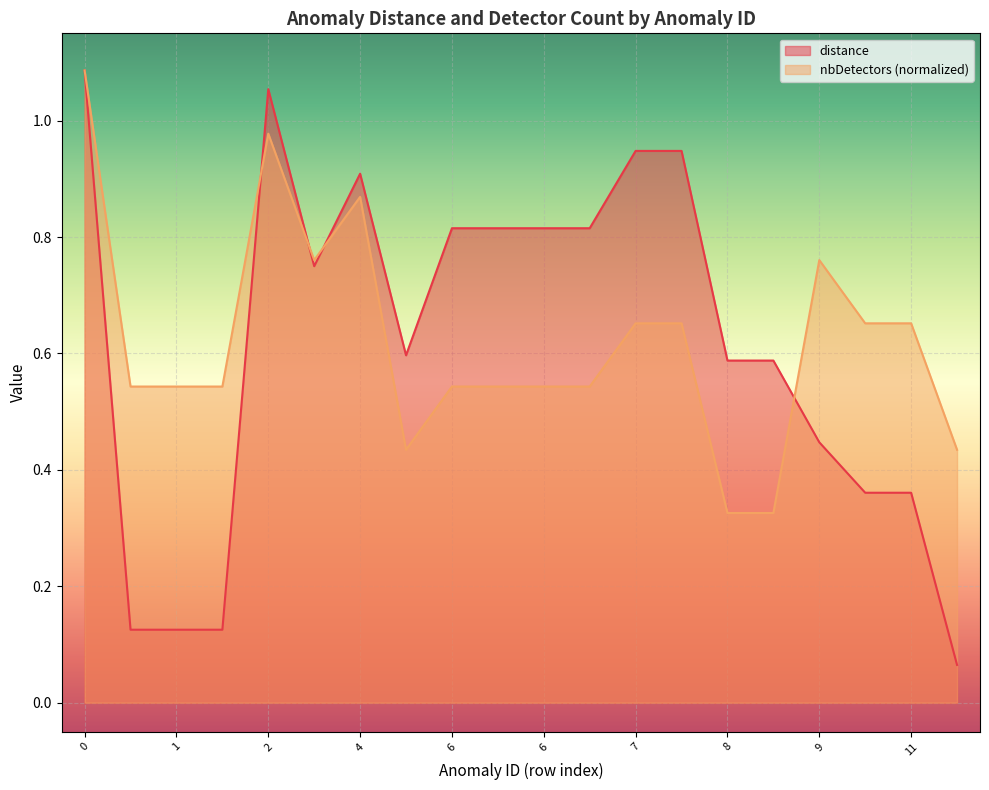

How many lines are shown in the chart?

2